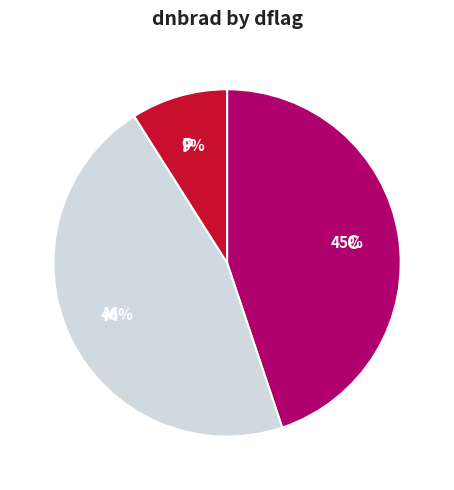

How many segments does this pie chart have?

3